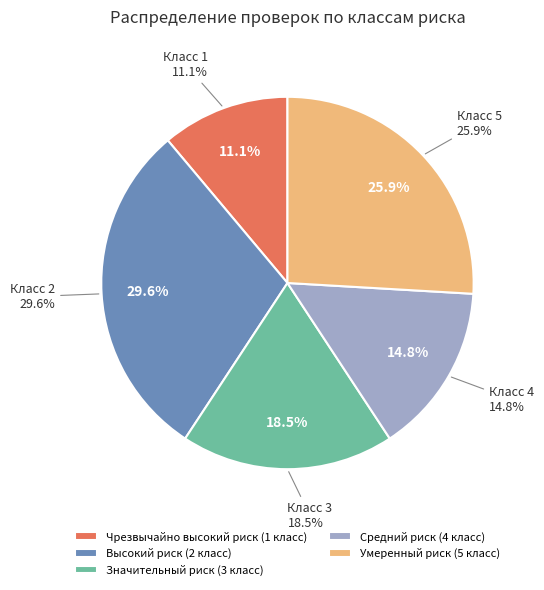

How many segments does this pie chart have?

5